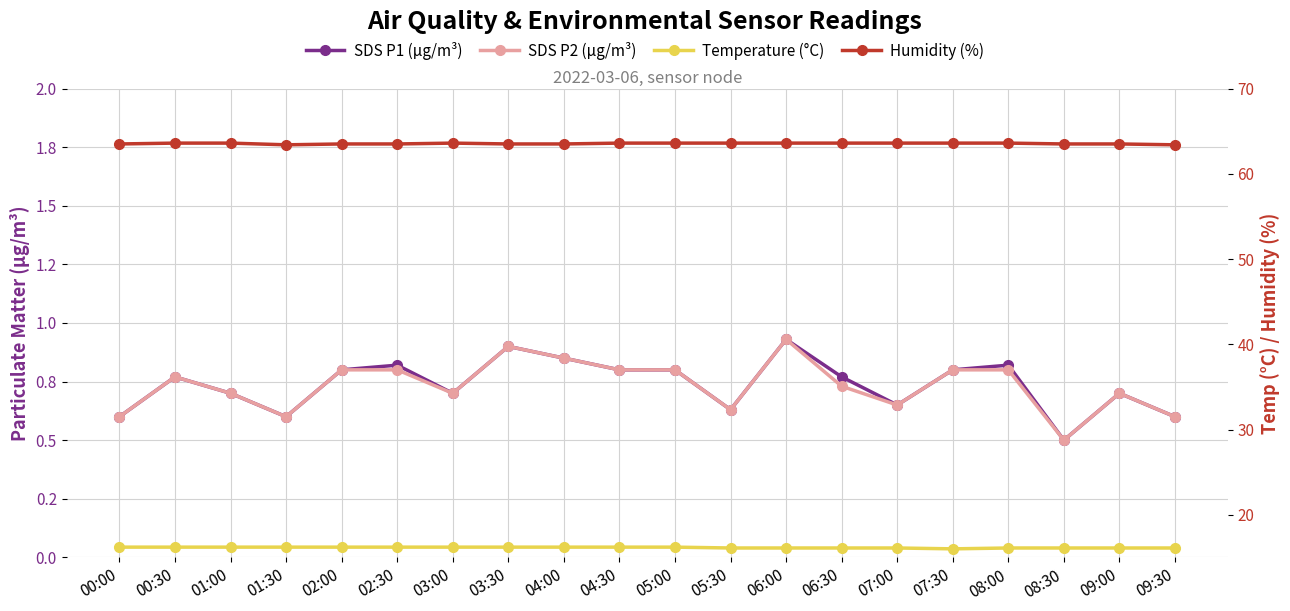

What is the average value of the Temperature (°C) series?

16.1